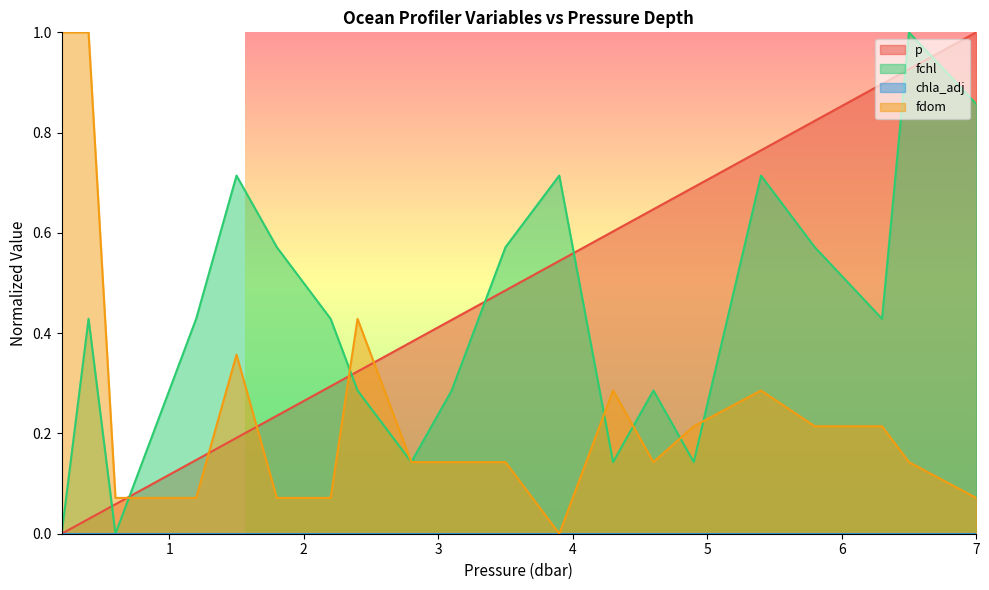

Does the chart have visible grid lines?

No